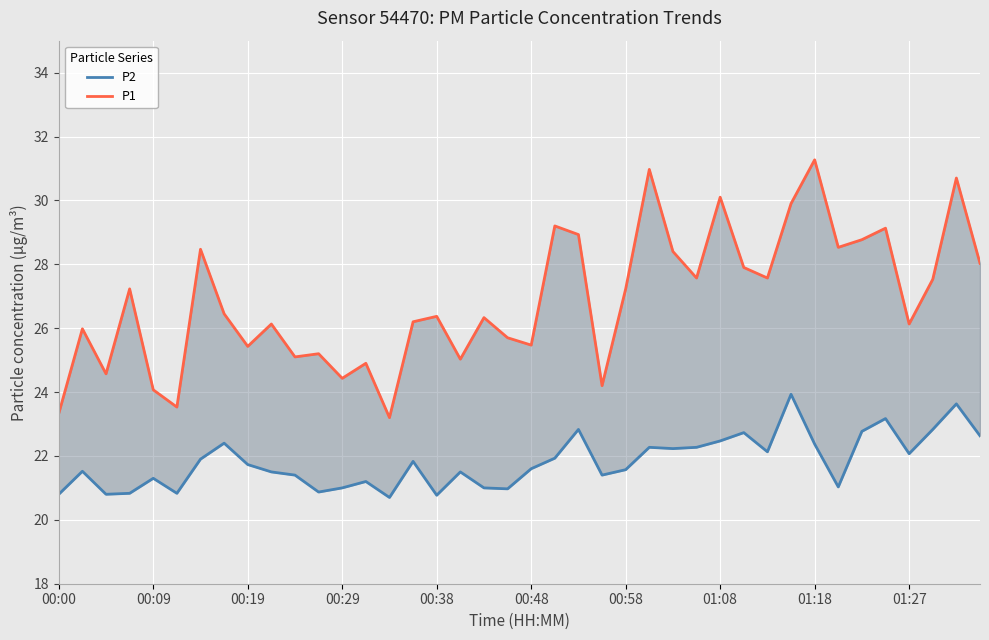

True or false: P2 and P1 intersect in this chart.

False